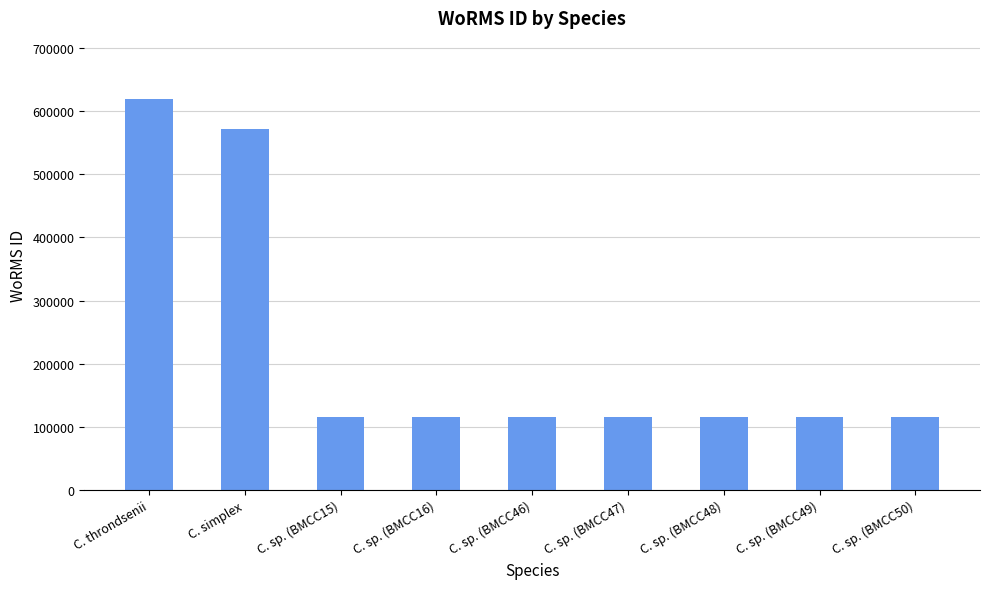

Which category has the highest value across all series?

C. throndsenii